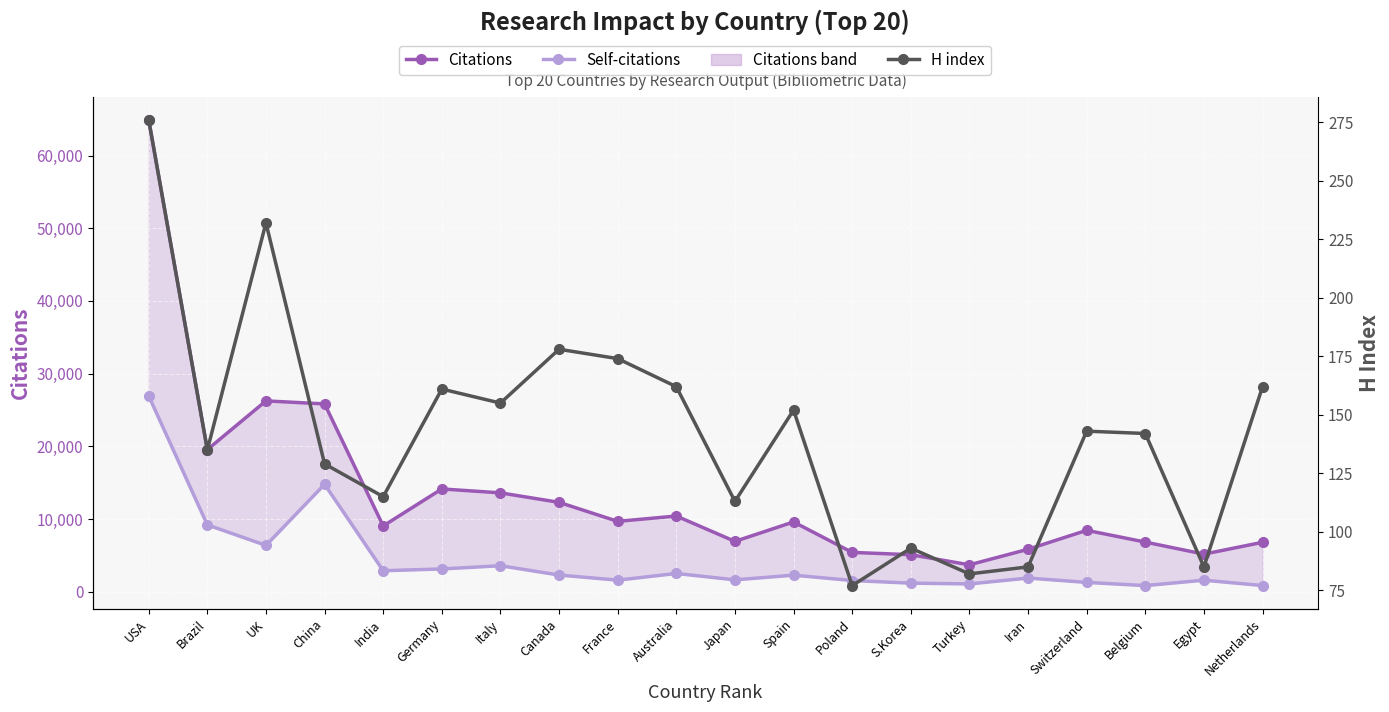

Between Turkey and Iran, which is larger?

Iran